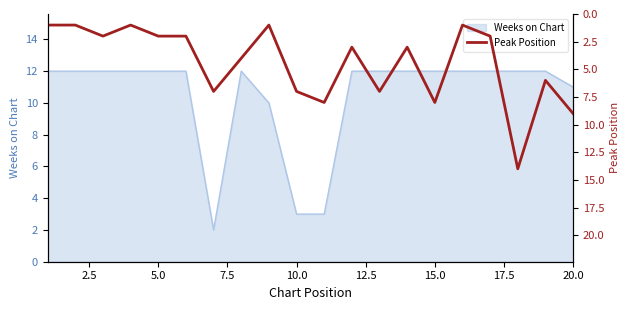

Which has a higher value, 0.0 or 14?

14